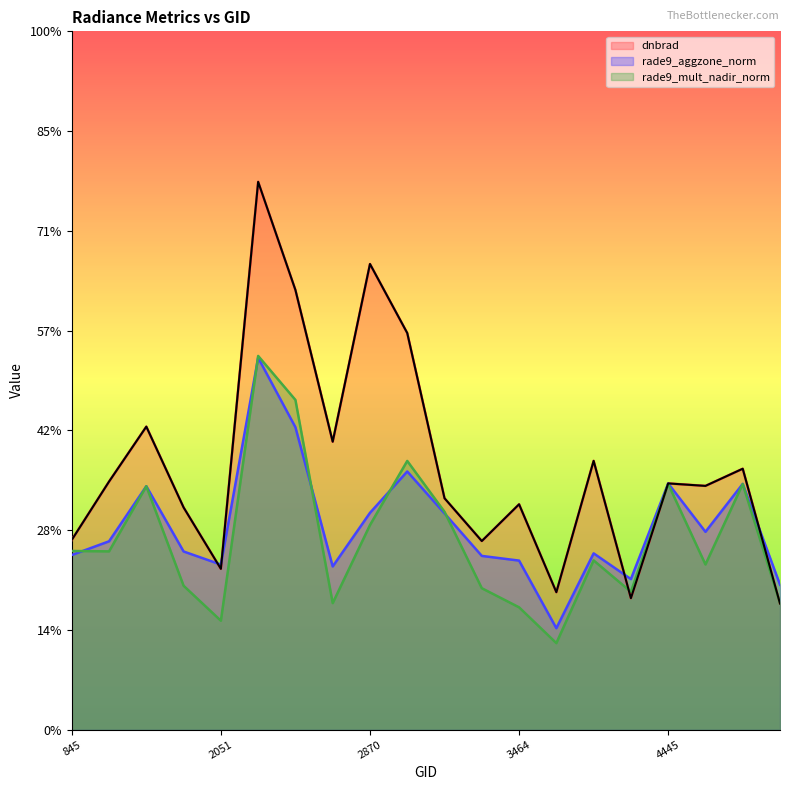

At 3500, list the series in order from largest to smallest.

dnbrad, rade9_aggzone_norm, rade9_mult_nadir_norm